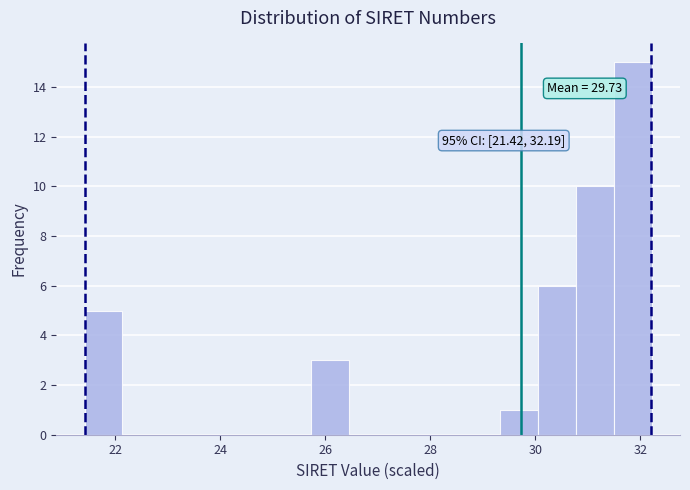

Around what value on the x-axis is the tallest bar? Give the approximate position of its centre, as read against the axis.

31.8